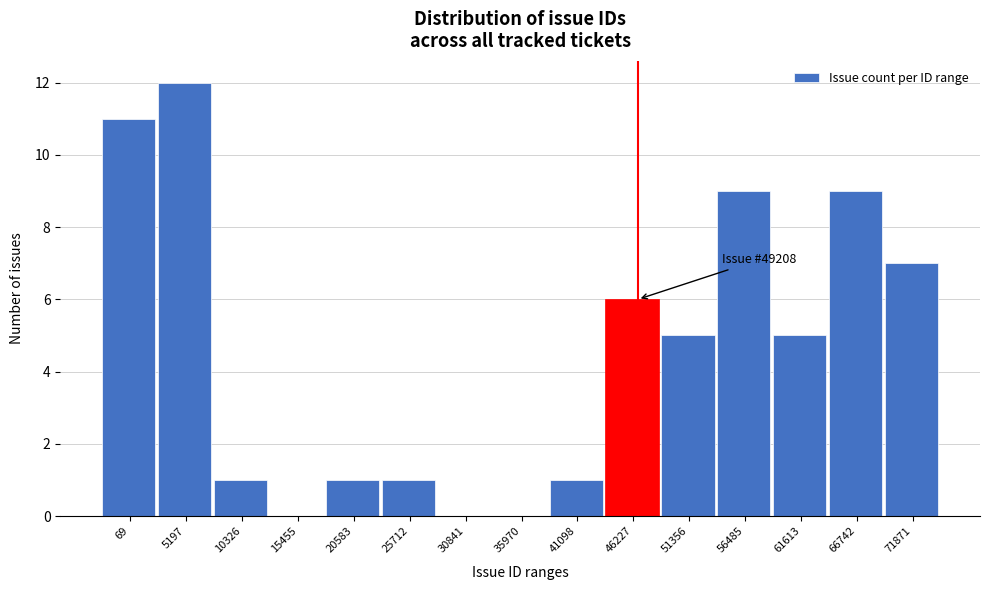

Reading left to right, list all the values displayed in this chart.

69=11	5197=12	10326=1	15455=0	20583=1	25712=1	30841=0	35970=0	41098=1	46227=6	51356=5	56485=9	61613=5	66742=9	71871=7